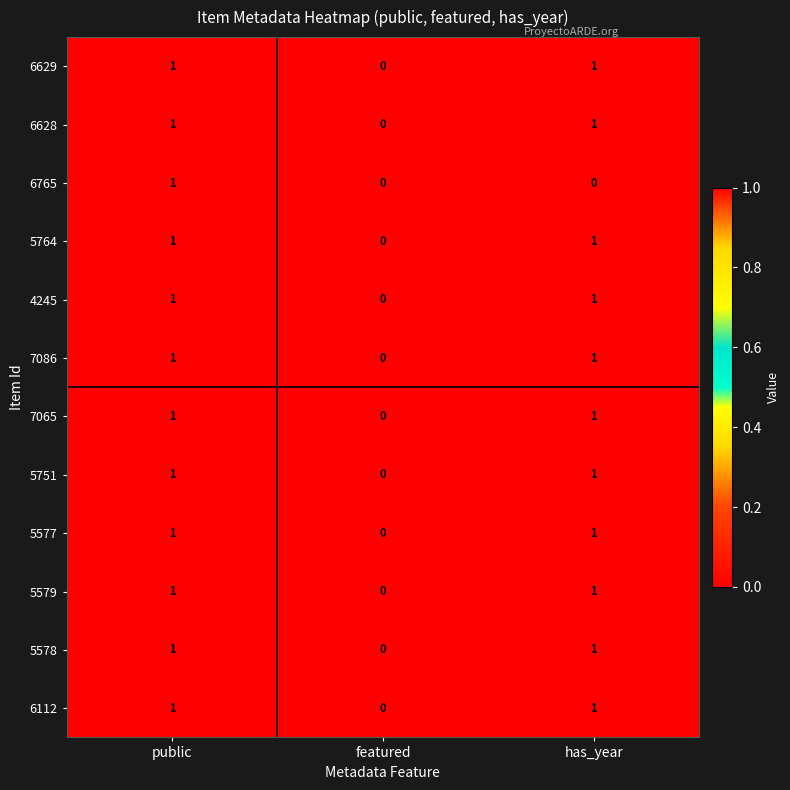

At which category is the sum across all series the highest?

public